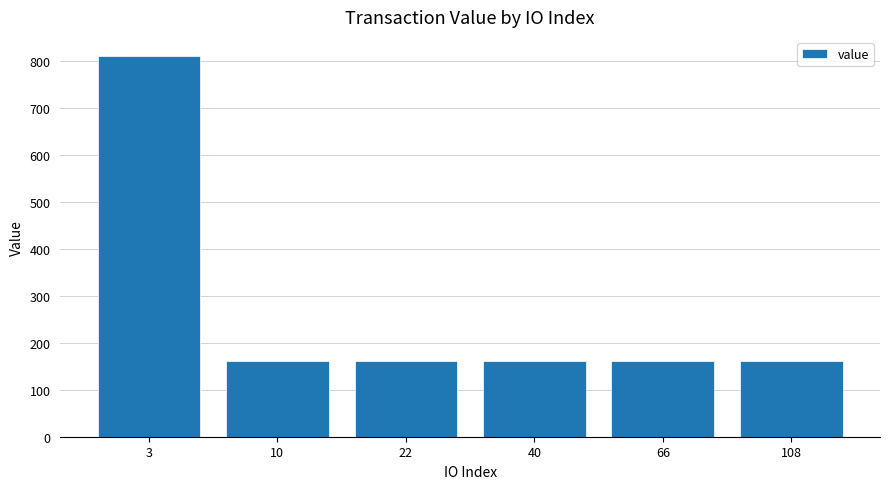

Does the chart contain stacked bars?

No